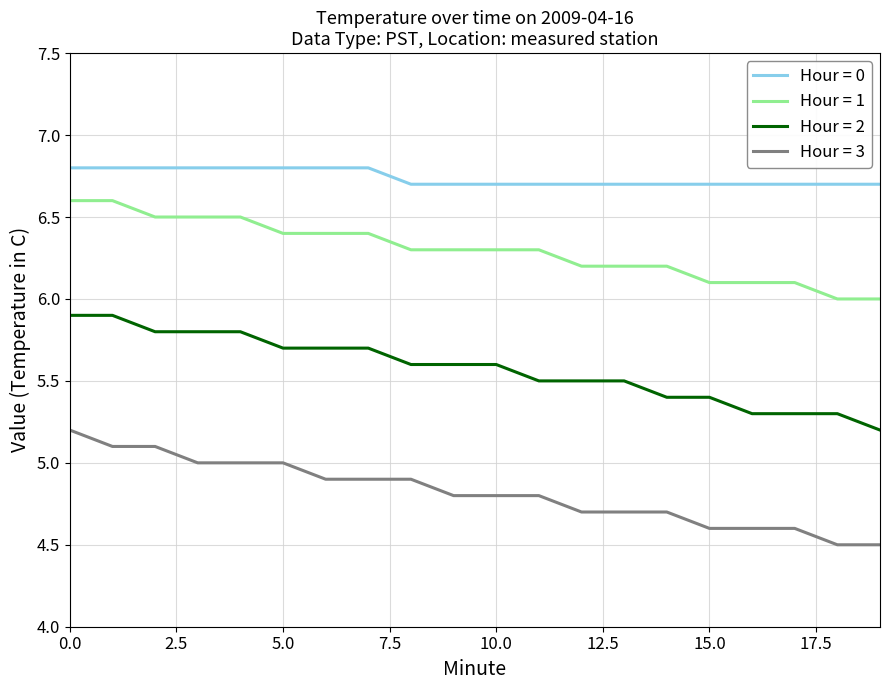

Reading left to right, transcribe all the data shown in this chart.

Hour = 0: 6.8	6.8	6.8	6.8	6.8	6.8	6.8	6.8	6.7	6.7	6.7	6.7	6.7	6.7	6.7	6.7	6.7	6.7	6.7	6.7
Hour = 1: 6.6	6.6	6.5	6.5	6.5	6.4	6.4	6.4	6.3	6.3	6.3	6.3	6.2	6.2	6.2	6.1	6.1	6.1	6.0	6.0
Hour = 2: 5.9	5.9	5.8	5.8	5.8	5.7	5.7	5.7	5.6	5.6	5.6	5.5	5.5	5.5	5.4	5.4	5.3	5.3	5.3	5.2
Hour = 3: 5.2	5.1	5.1	5.0	5.0	5.0	4.9	4.9	4.9	4.8	4.8	4.8	4.7	4.7	4.7	4.6	4.6	4.6	4.5	4.5